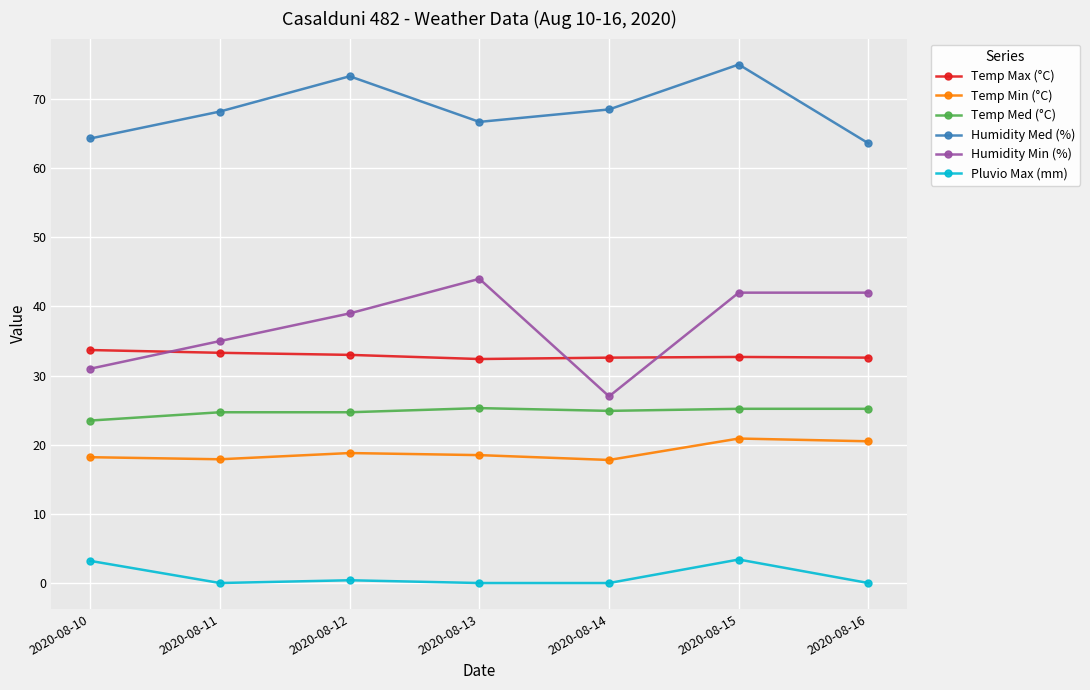

At 2020-08-16, list the series in order from smallest to largest.

Pluvio Max (mm), Temp Min (°C), Temp Med (°C), Temp Max (°C), Humidity Min (%), Humidity Med (%)